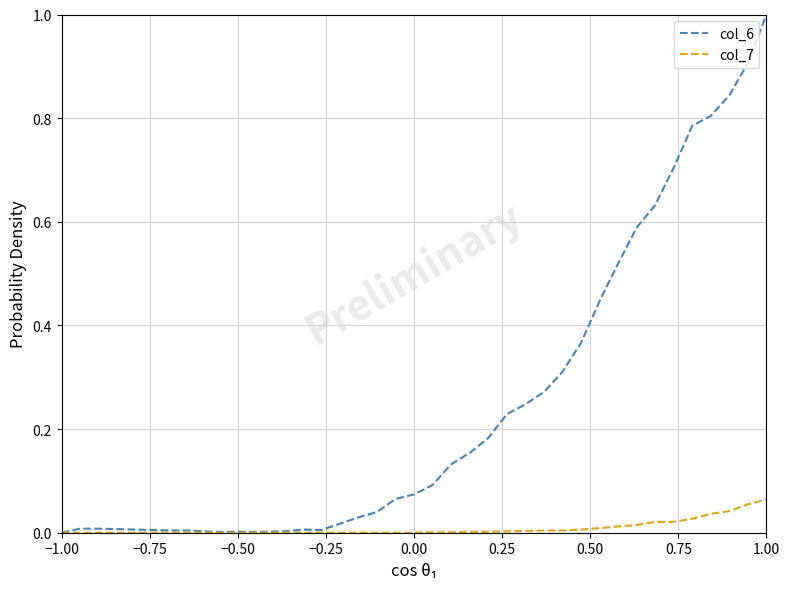

Which series has the largest total across all categories?

col_6